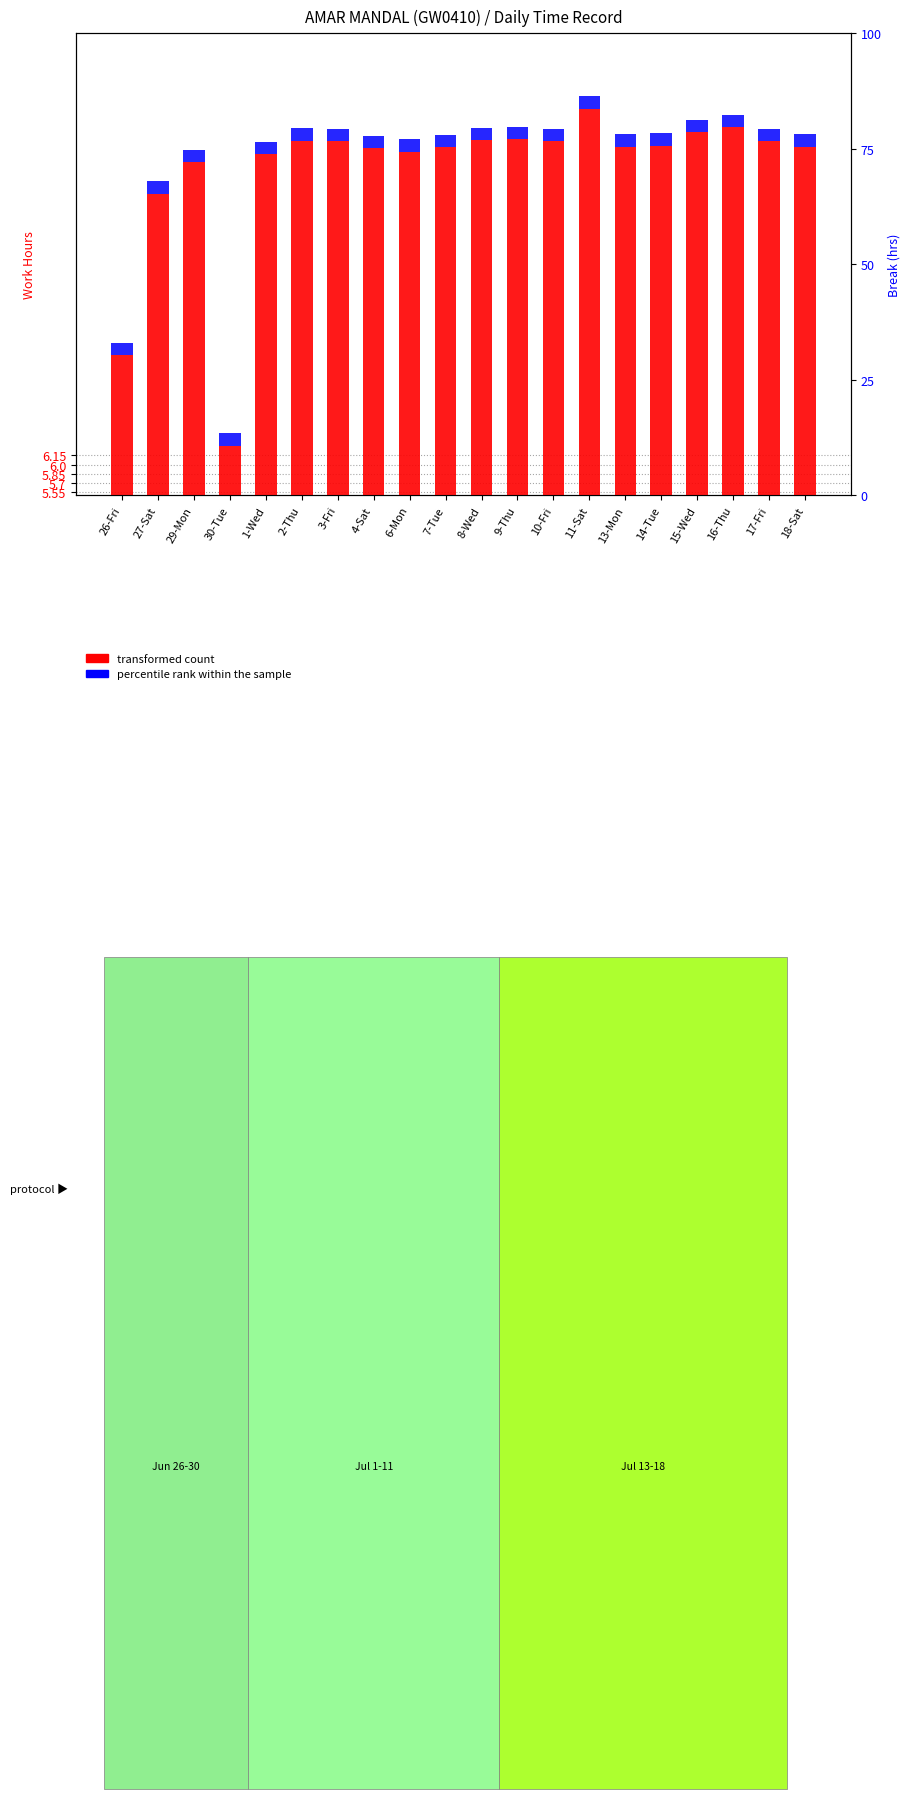

Reading left to right, extract all data points from this chart.

Low (Work Hours): 26-Fri=7.8	27-Sat=10.4	29-Mon=10.9	30-Tue=6.3	1-Wed=11.0	2-Thu=11.3	3-Fri=11.2	4-Sat=11.1	6-Mon=11.1	7-Tue=11.2	8-Wed=11.3	9-Thu=11.3	10-Fri=11.2	11-Sat=11.8	13-Mon=11.2	14-Tue=11.2	15-Wed=11.4	16-Thu=11.5	17-Fri=11.2	18-Sat=11.2
Break Total (hrs): 26-Fri=0.2	27-Sat=0.2	29-Mon=0.2	30-Tue=0.2	1-Wed=0.2	2-Thu=0.2	3-Fri=0.2	4-Sat=0.2	6-Mon=0.2	7-Tue=0.2	8-Wed=0.2	9-Thu=0.2	10-Fri=0.2	11-Sat=0.2	13-Mon=0.2	14-Tue=0.2	15-Wed=0.2	16-Thu=0.2	17-Fri=0.2	18-Sat=0.2